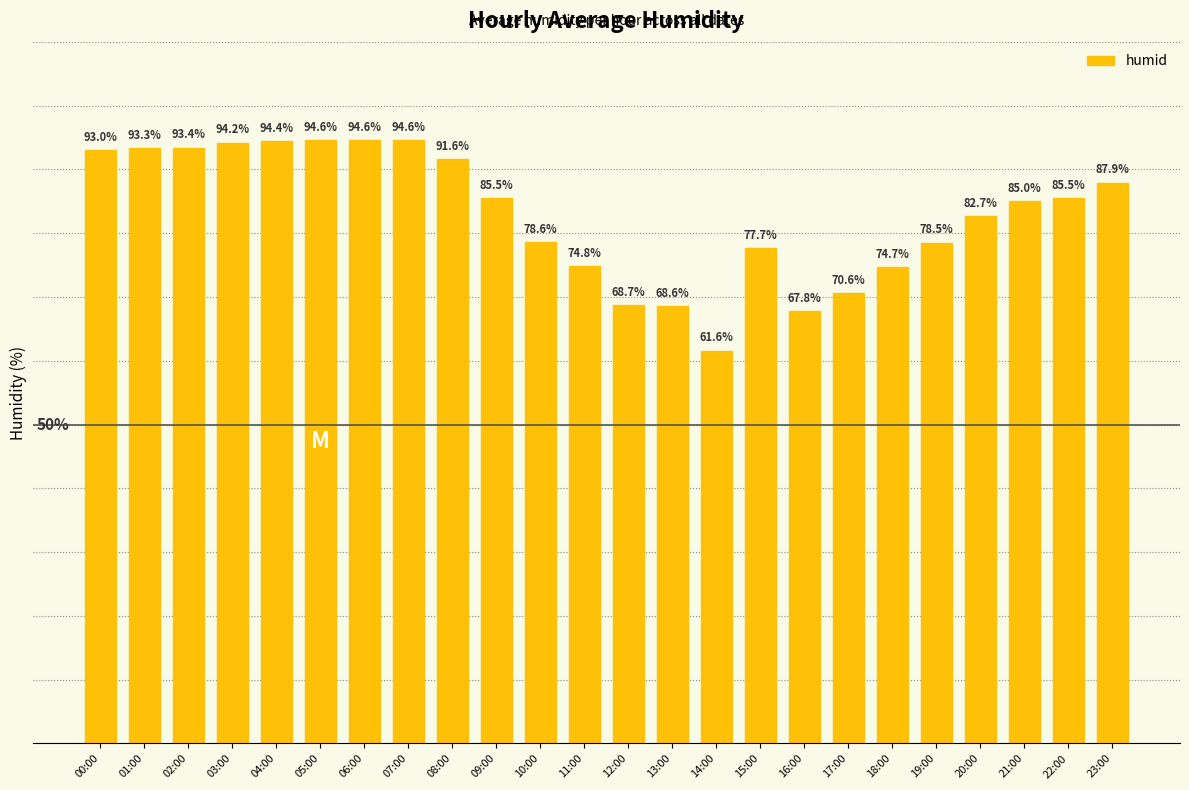

Which has a higher value, 18:00 or 22:00?

22:00